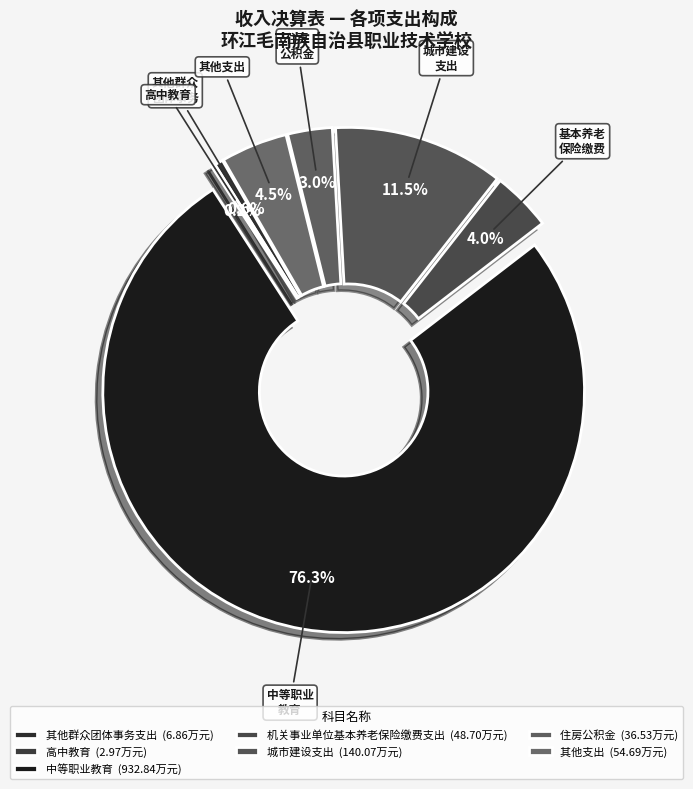

What portion of the pie excludes 住房 公积金?

97.0%